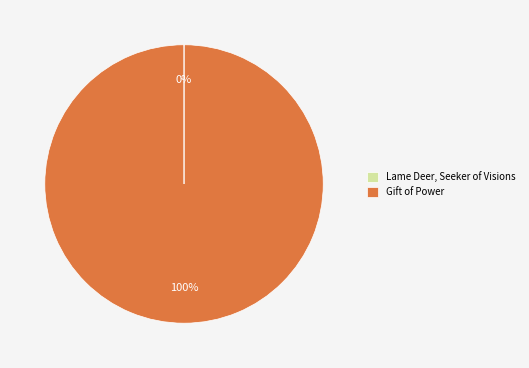

Which category has the biggest portion of the pie?

Gift of Power